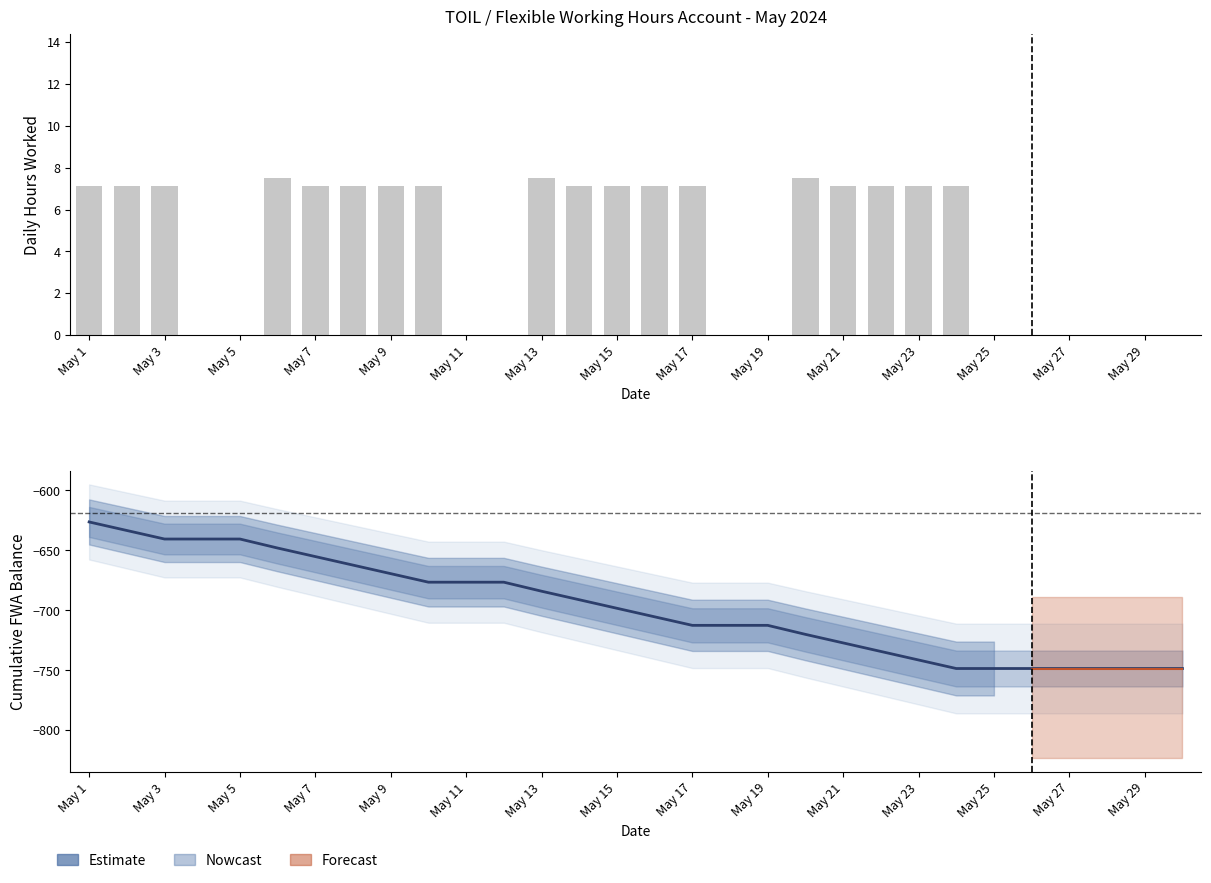

What is the spread (max minus min) of values at 17?

712.5